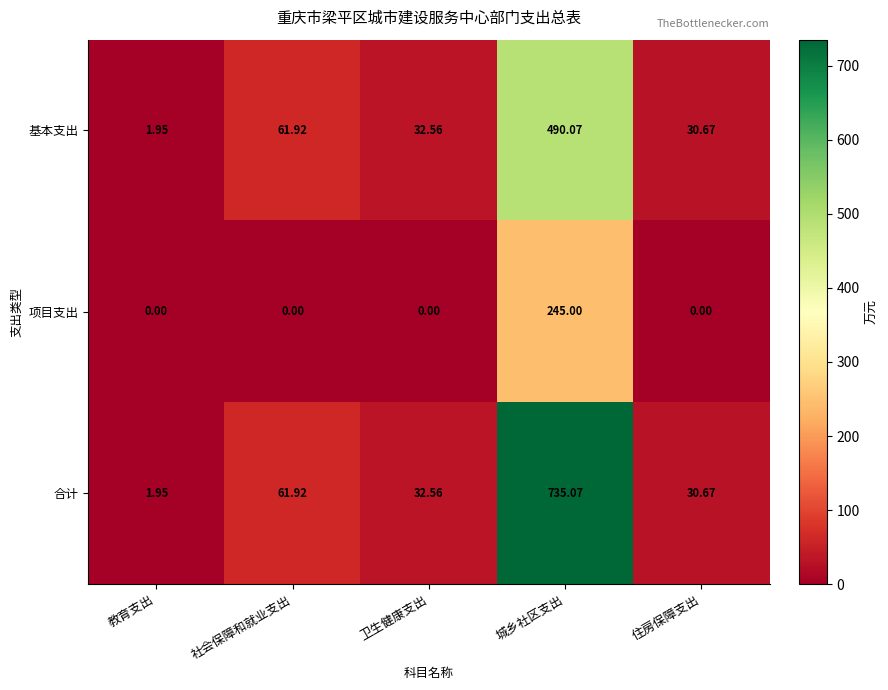

Which series has the largest total across all categories?

合计